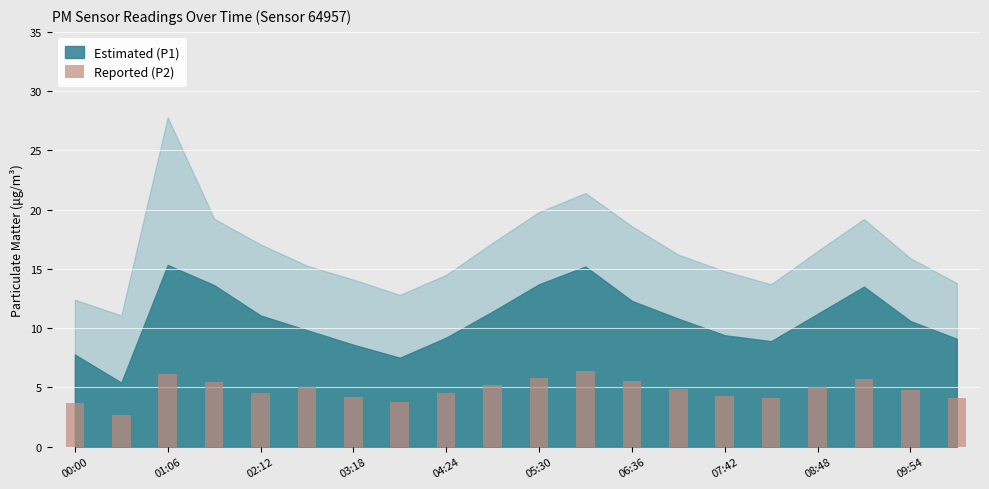

What is the value of the 20th bar from the left?

4.1